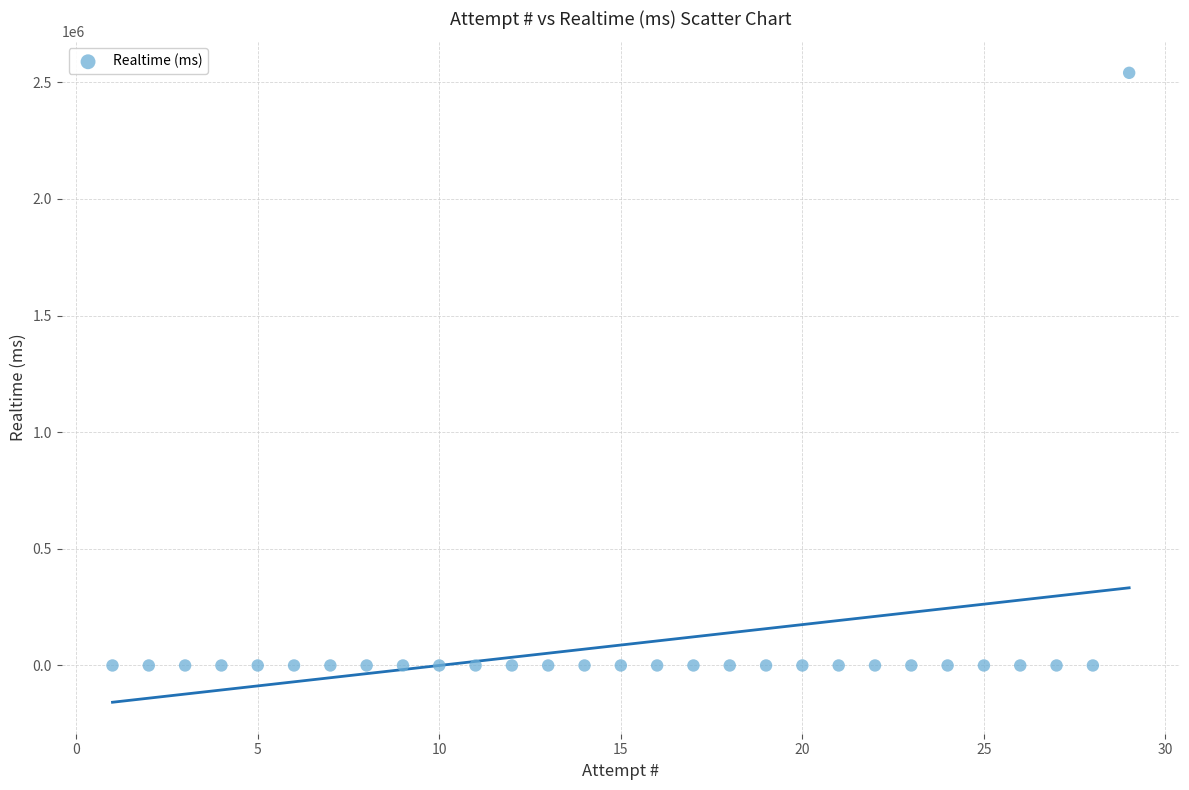

What is the range of X values (max minus min)?

28